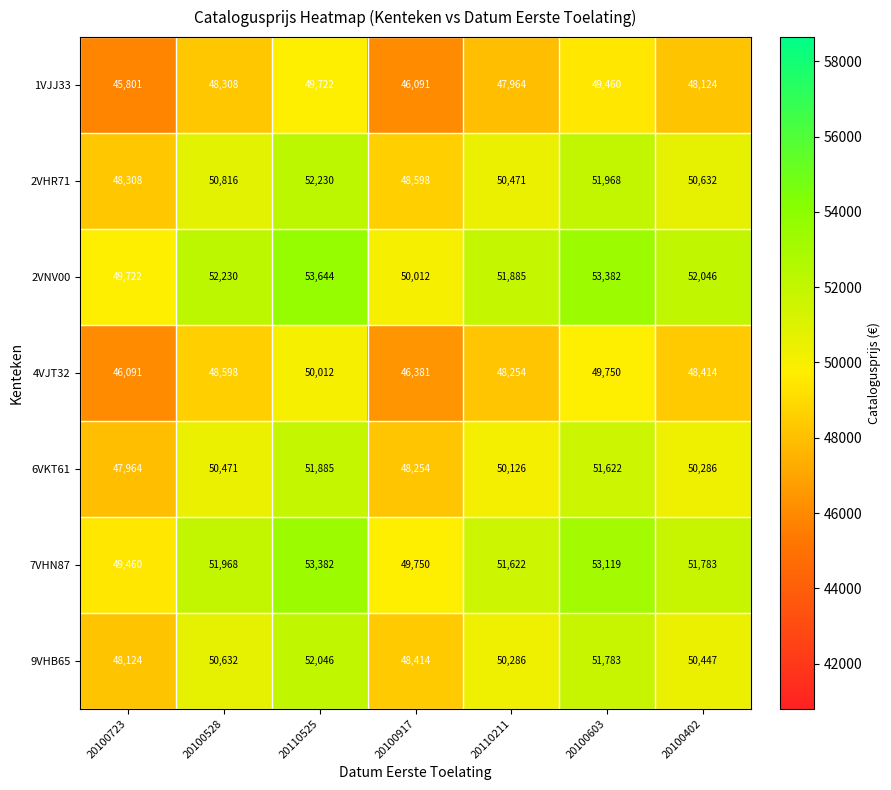

Where does the 9VHB65 series first go above 50447?

20100528